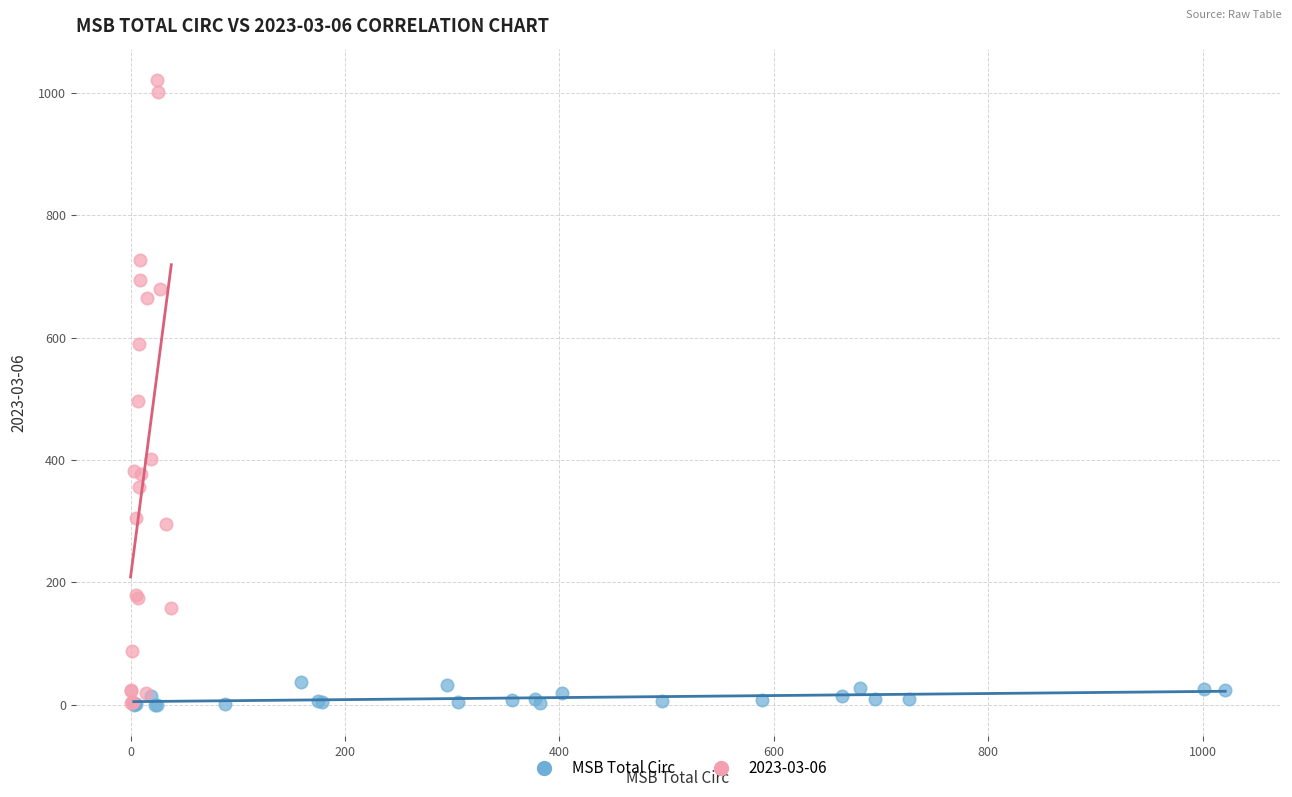

Which series has the widest spread of Y values?

2023-03-06